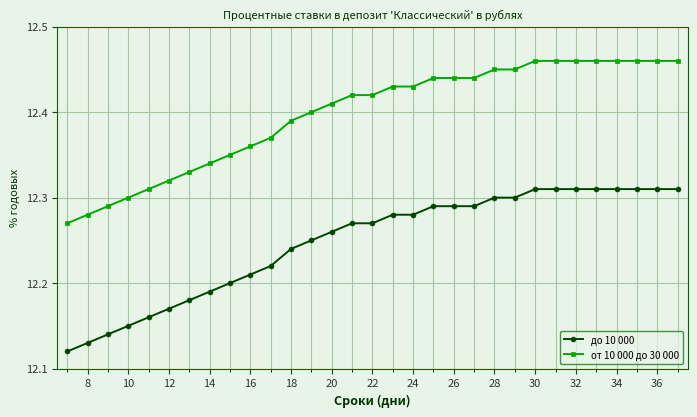

Count the от 10 000 до 30 000 values in the range 12 to 13.

31